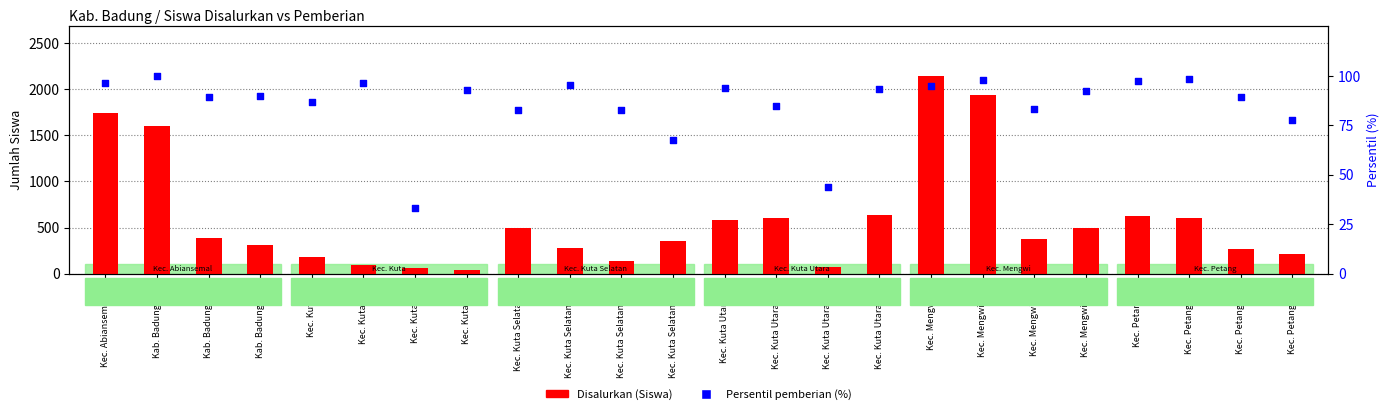

What is the total value across all series at Kec. Kuta Selatan SD?

579.7